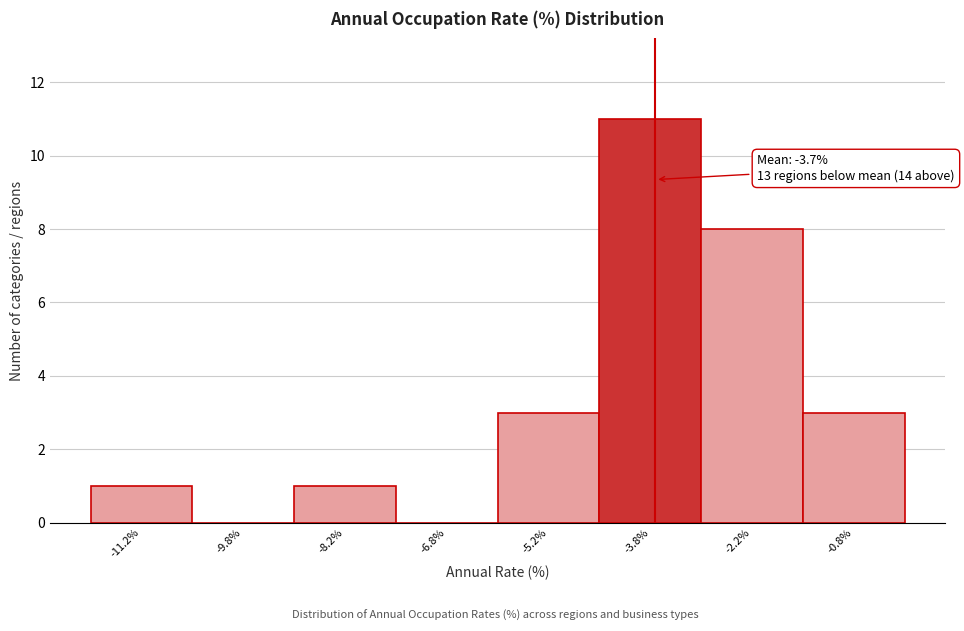

Over which range of the x-axis is the bar tallest?

-4.5 to -3.0